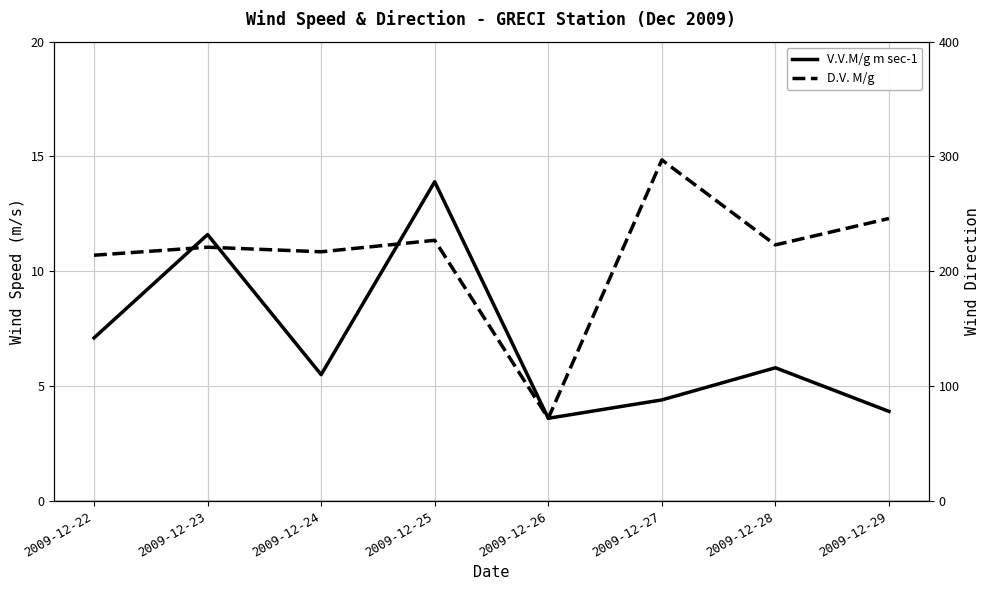

At which label does D.V. M/g reach its peak?

2009-12-27